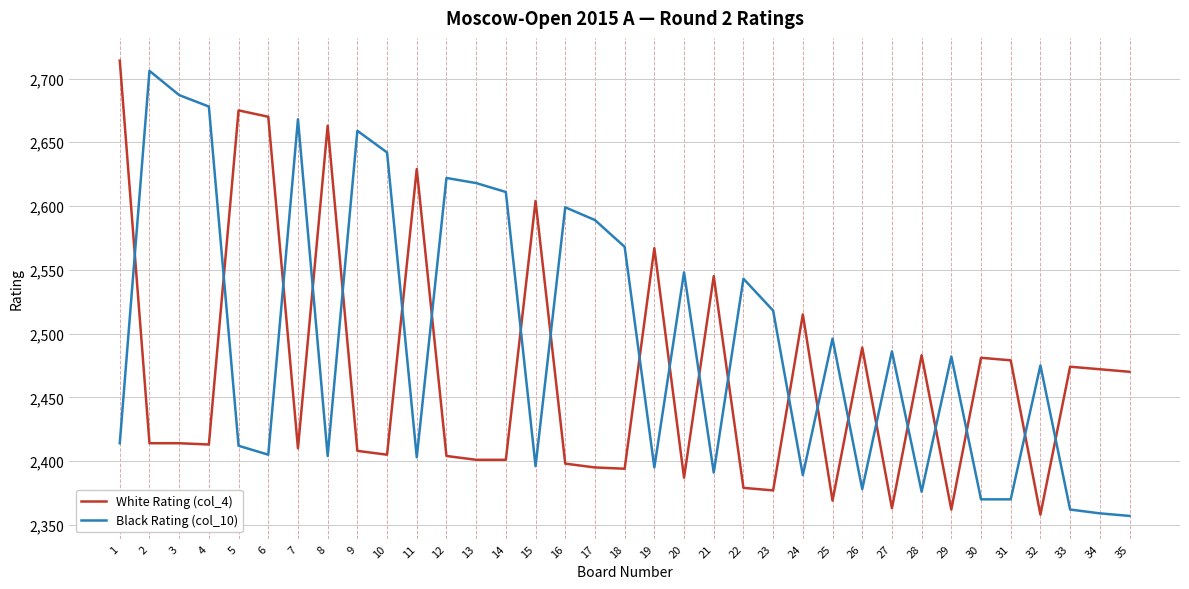

How many series are shown in this chart?

2